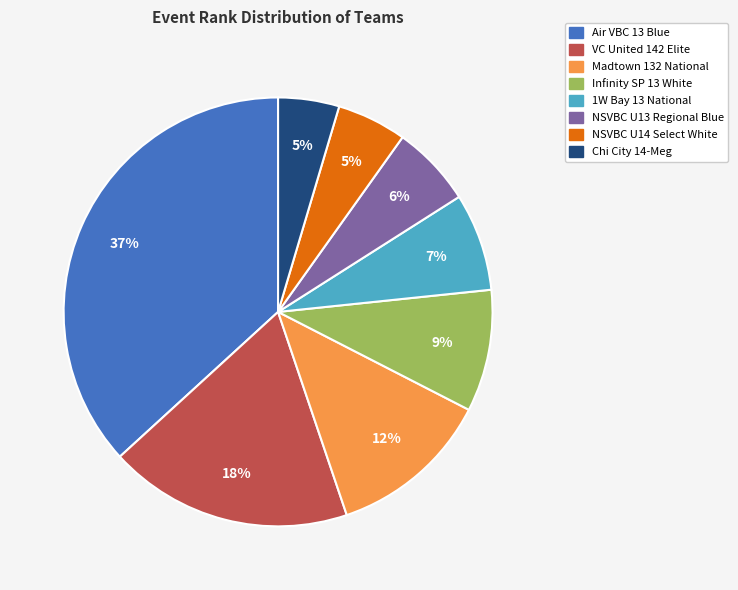

Count the number of slices in the pie.

8